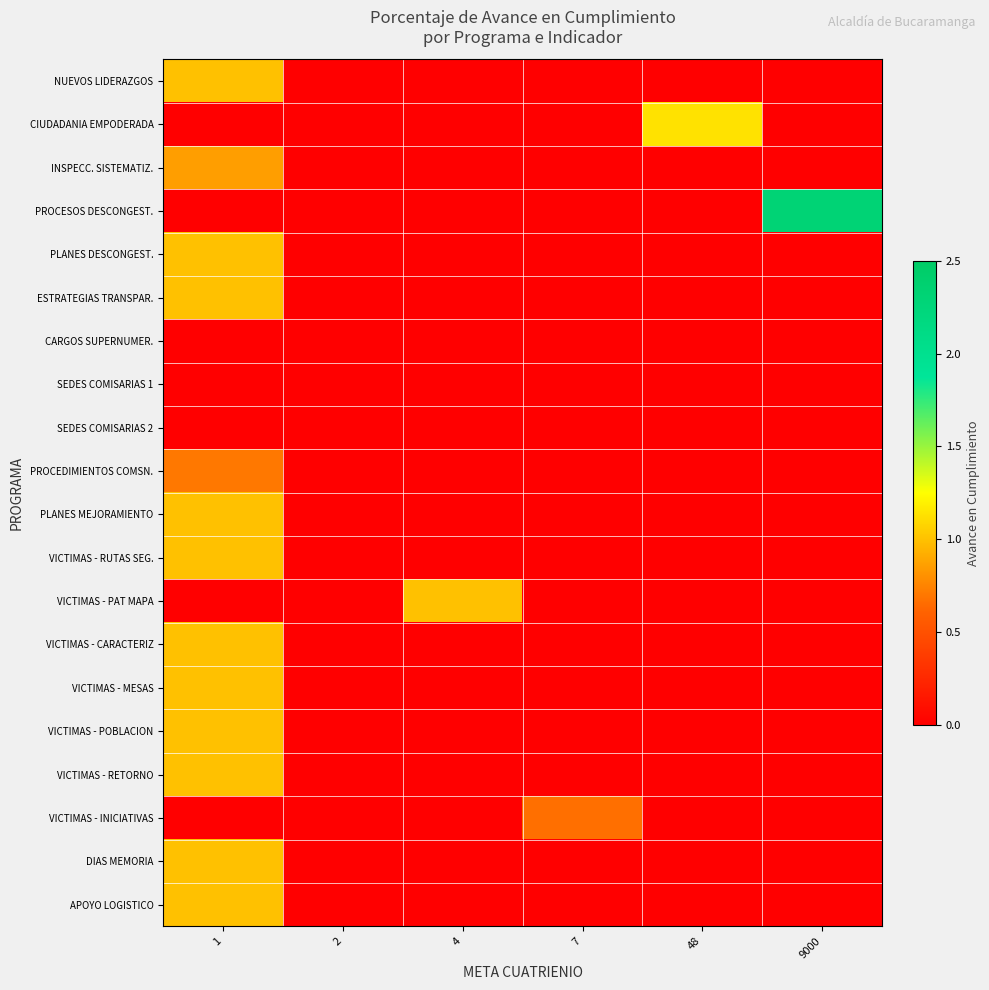

How many categories are shown in the chart?

6